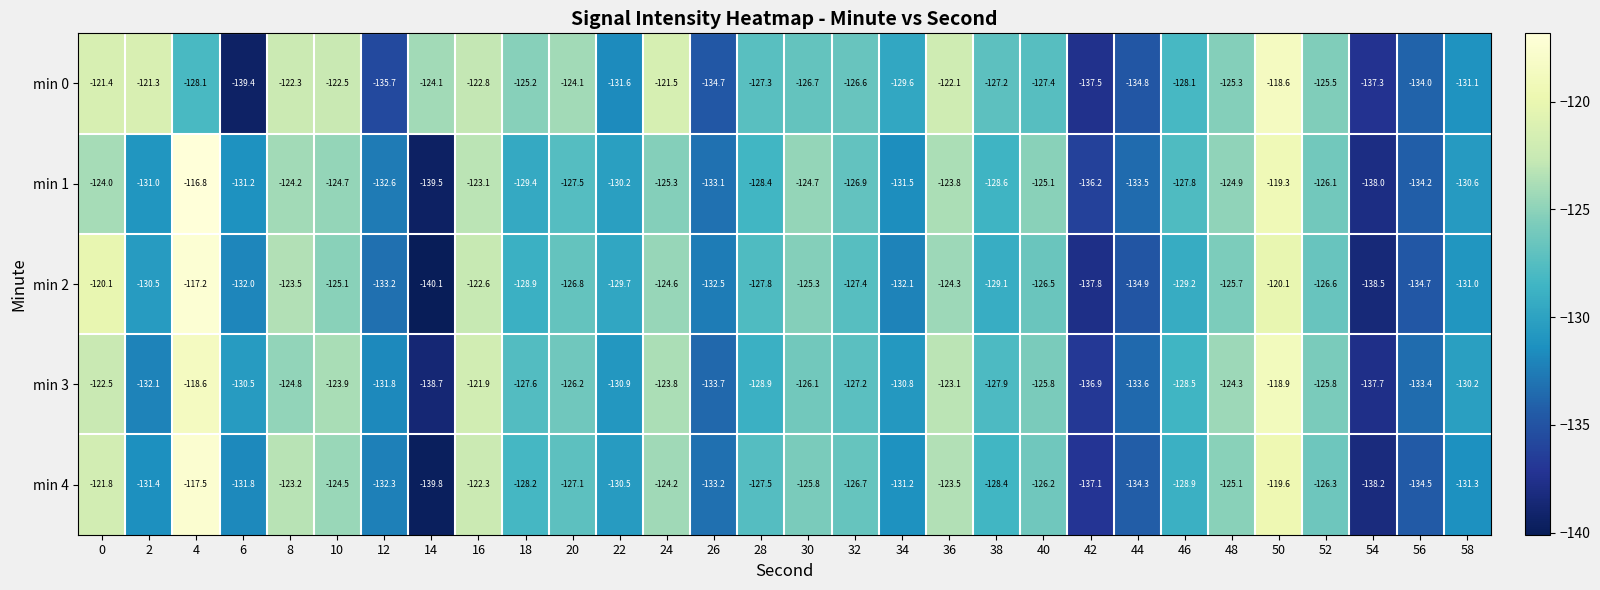

The value of min 4 at 46 is -230.2. True or false?

False